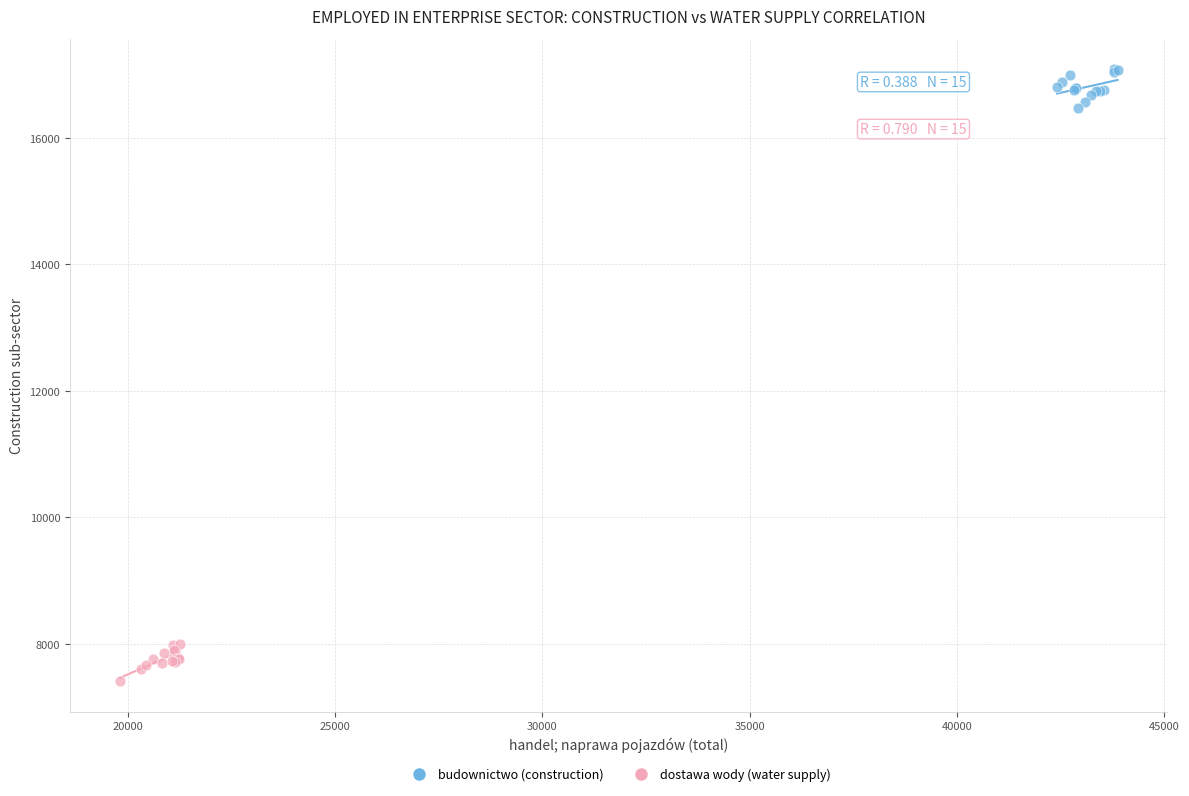

What are all the series names shown in the legend?

budownictwo (construction), dostawa wody (water supply)